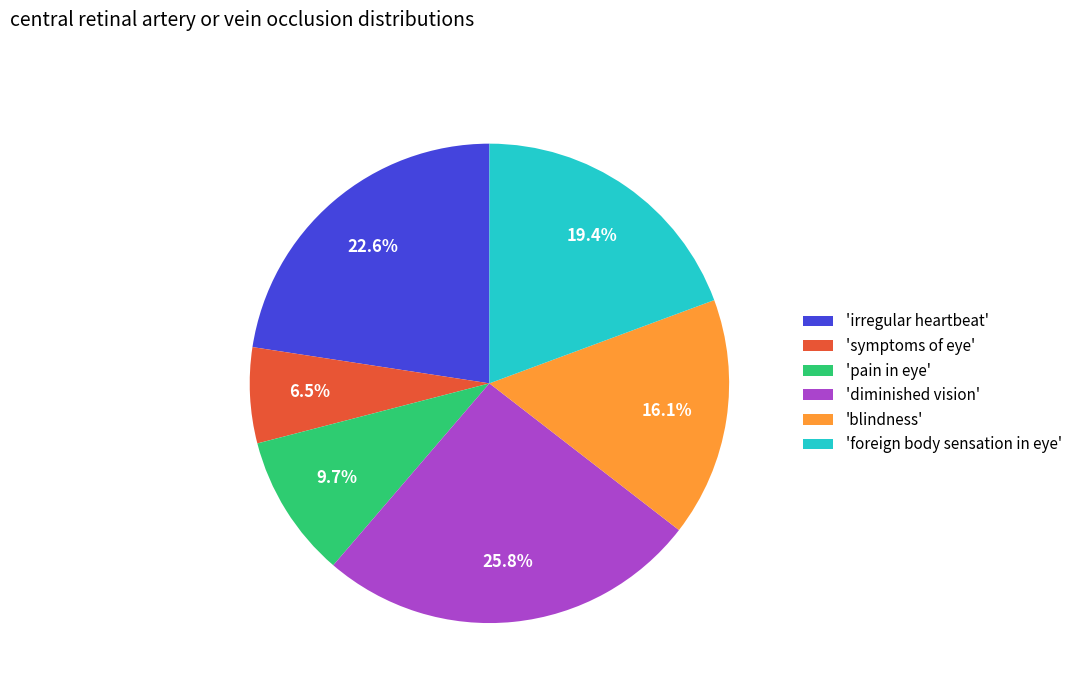

Rank the categories by value from highest to lowest.

'diminished vision', 'irregular heartbeat', 'foreign body sensation in eye', 'blindness', 'pain in eye', 'symptoms of eye'